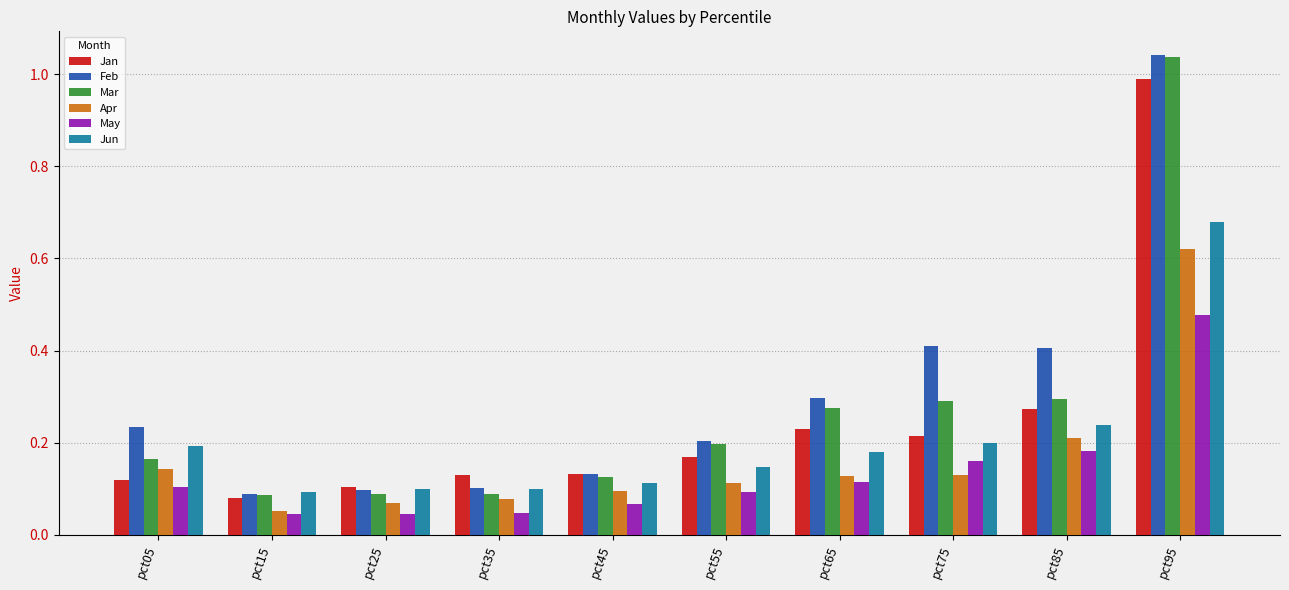

What is the difference between the maximum and second lowest values in the Mar series?

0.9